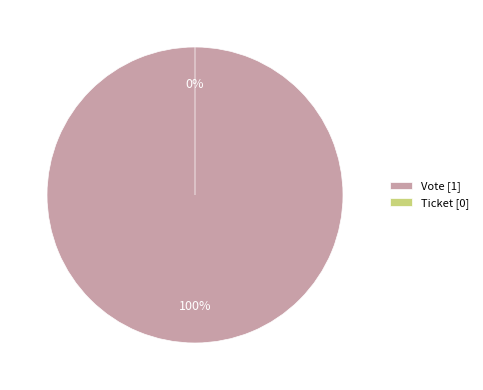

What is the majority slice?

Vote